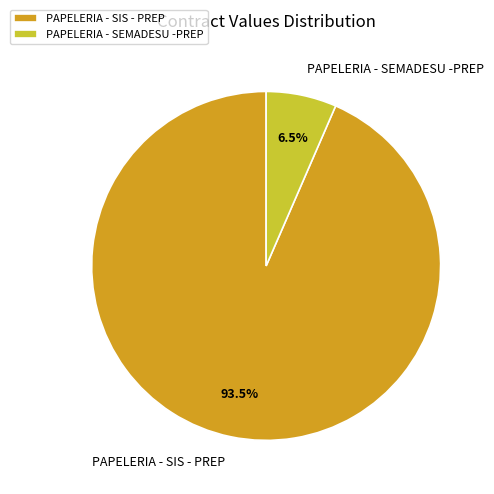

How many segments does this pie chart have?

2